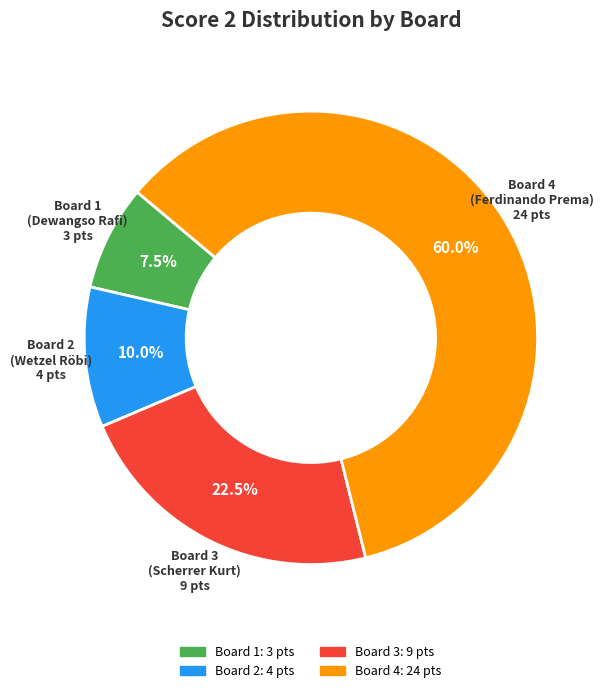

Does any single category account for the majority?

Yes